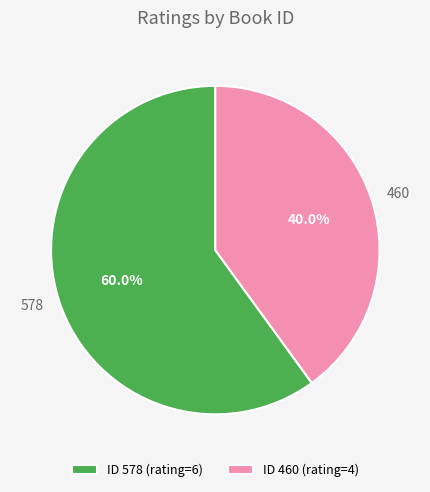

What is the smallest slice in the pie chart?

ID 460 (rating=4)